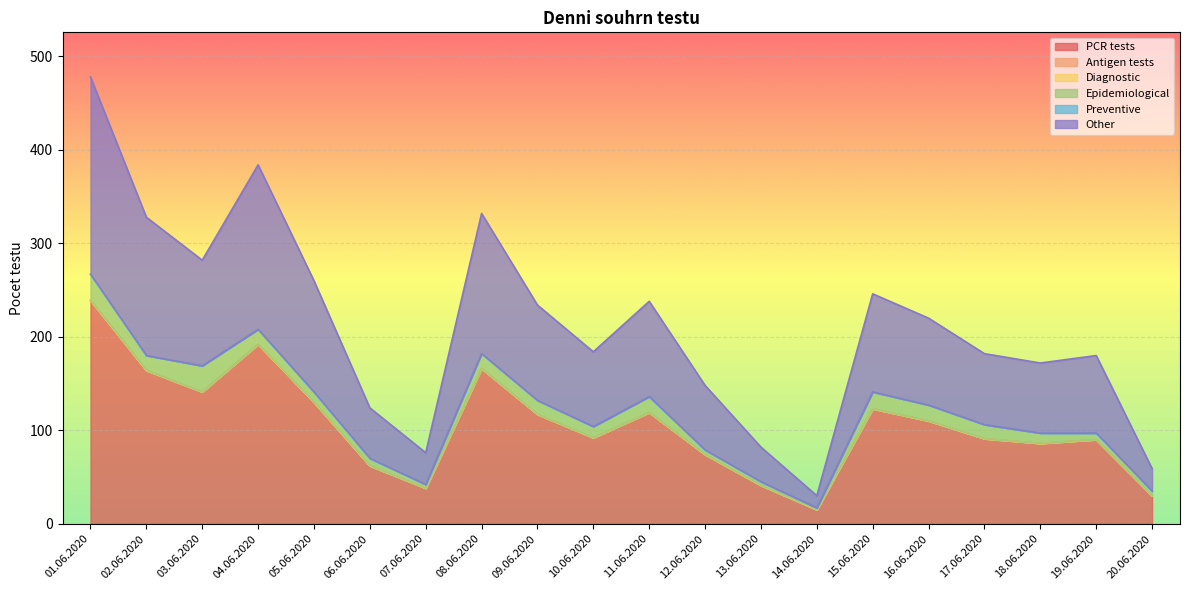

What is the difference between the highest and lowest values at 14.06.2020?

15